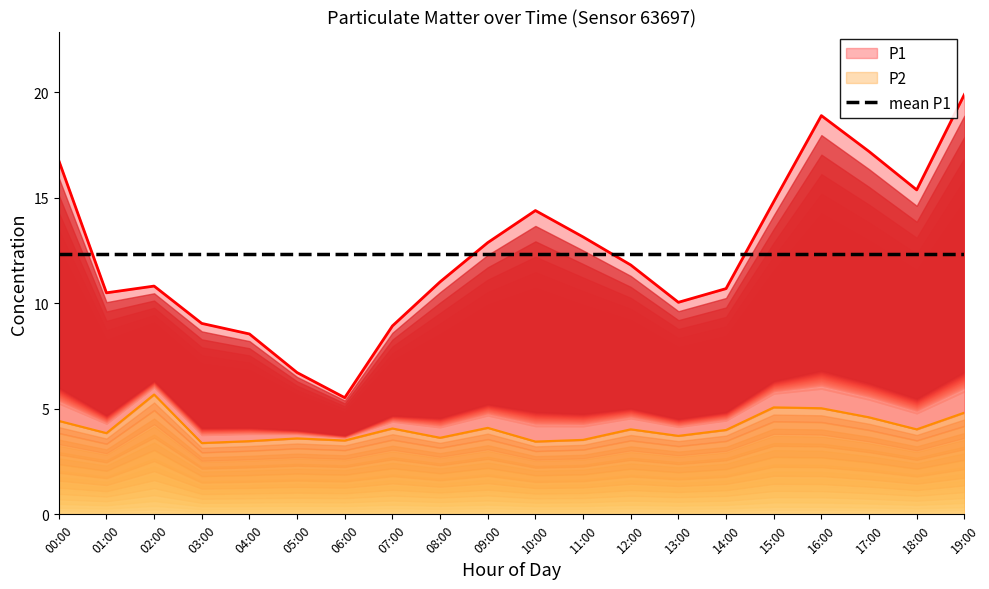

How many interior local peaks does the P2 series have?

6